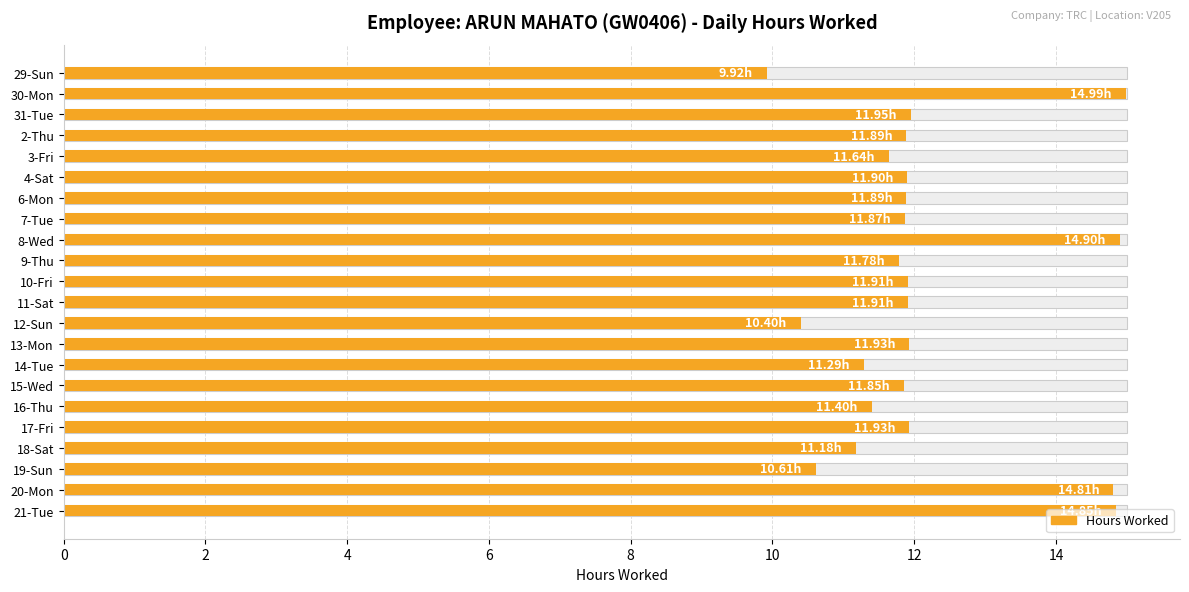

What is the ratio of the value at 13-Mon to the value at 29-Sun?

1.2